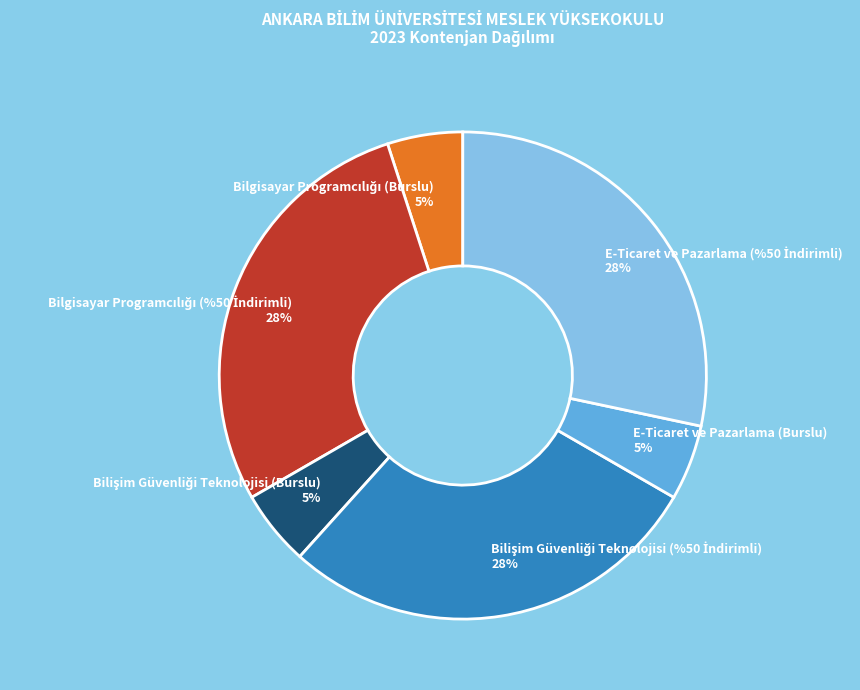

Does any single category account for the majority?

No